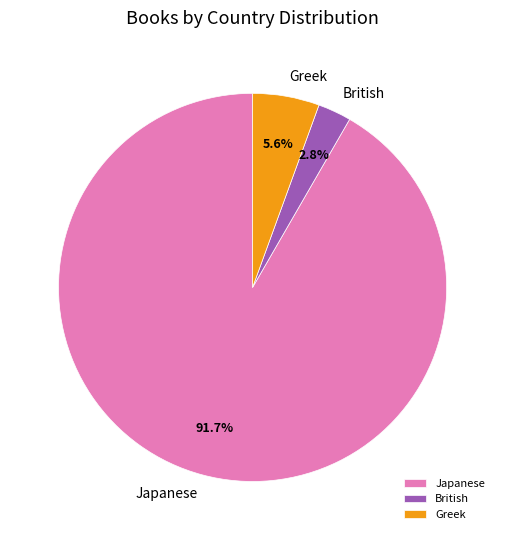

To the nearest percent, what percentage of the pie is Japanese?

92%